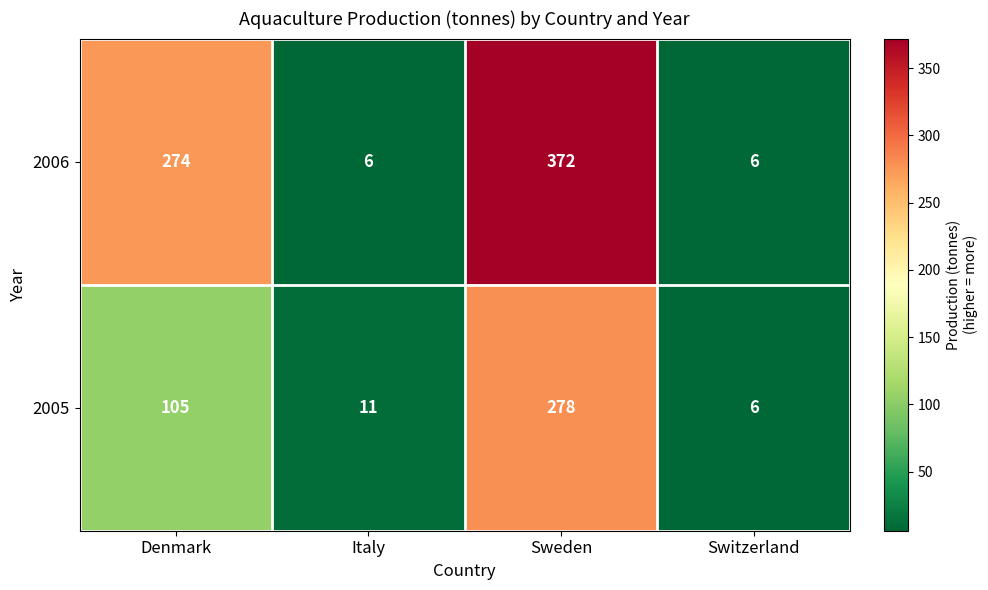

Between Denmark and Sweden, which series saw the biggest shift?

2005